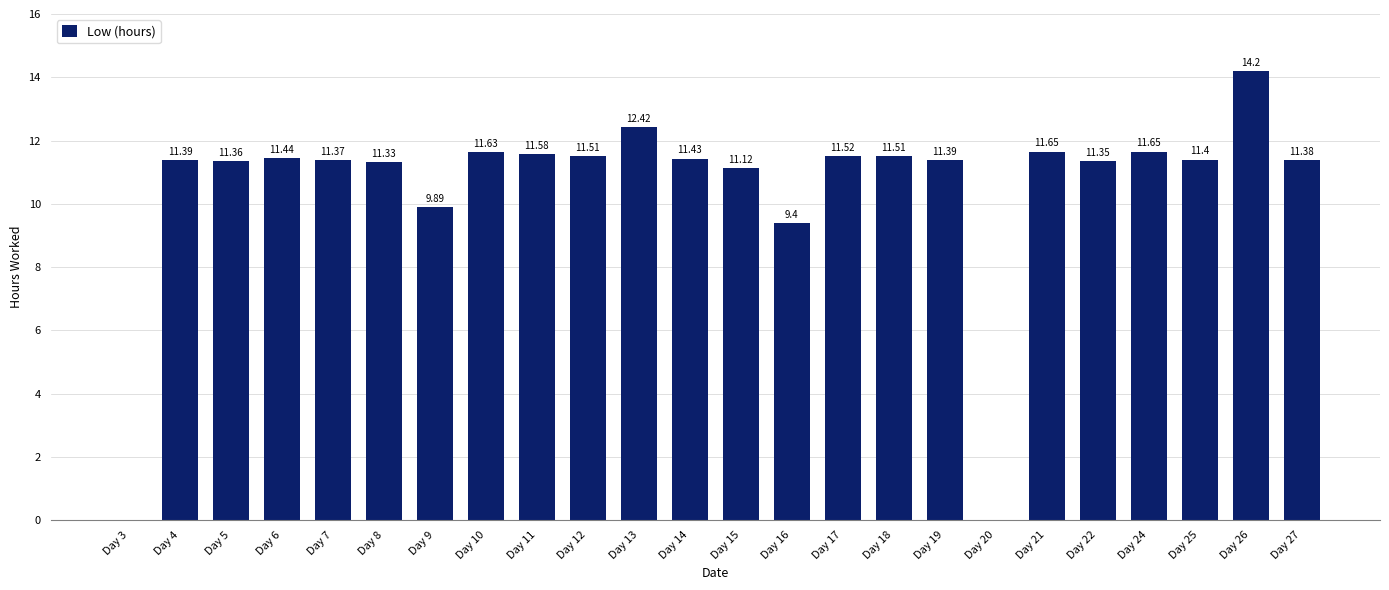

Is it true that the value at Day 7 is 11.4?

True